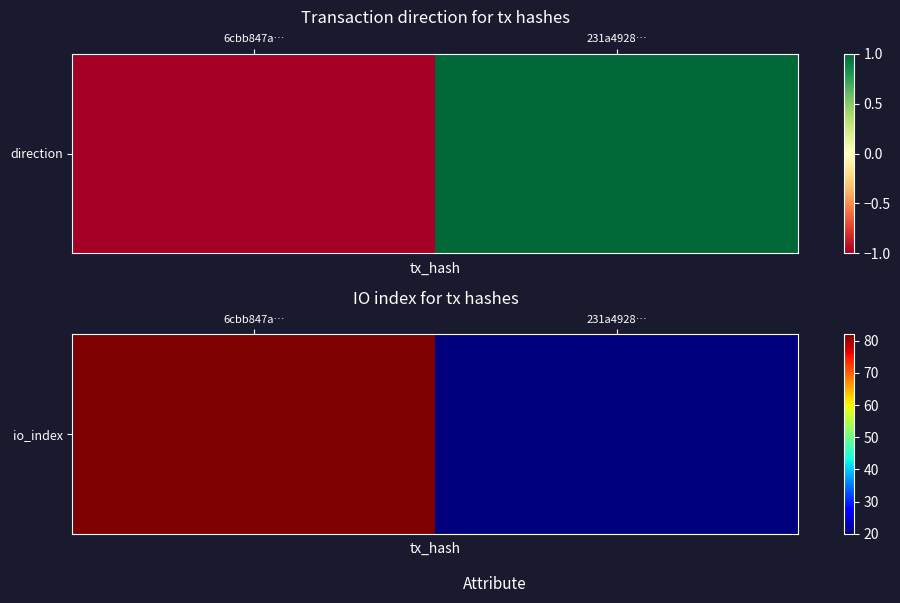

What is the difference between the values at 6cbb847a… and 231a4928…?

62